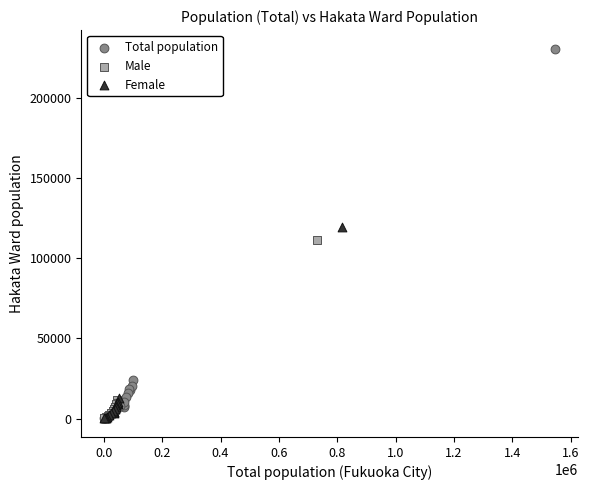

Which series reaches the maximum Y coordinate?

Total population